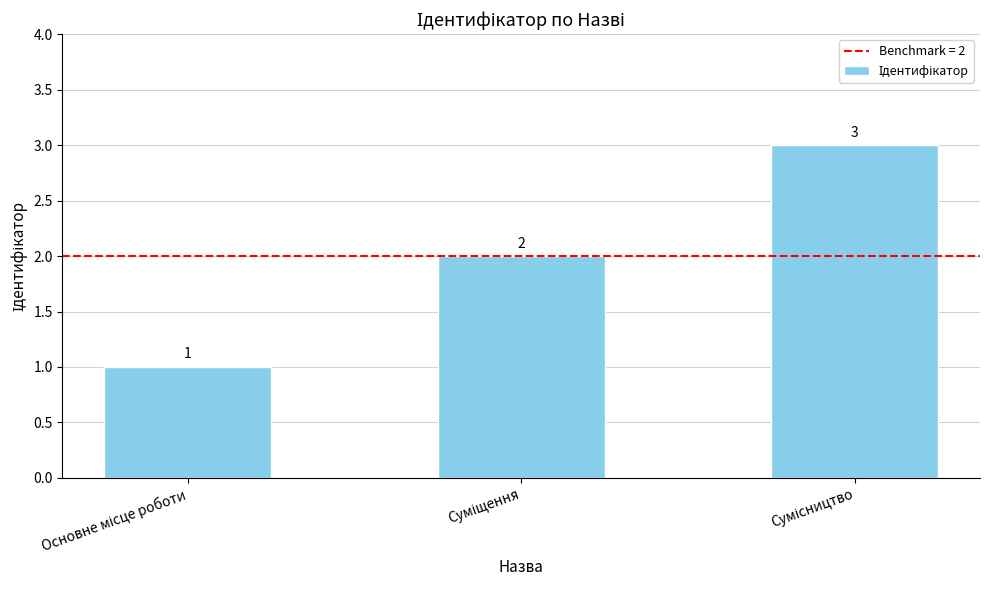

What is the sum of all values?

6